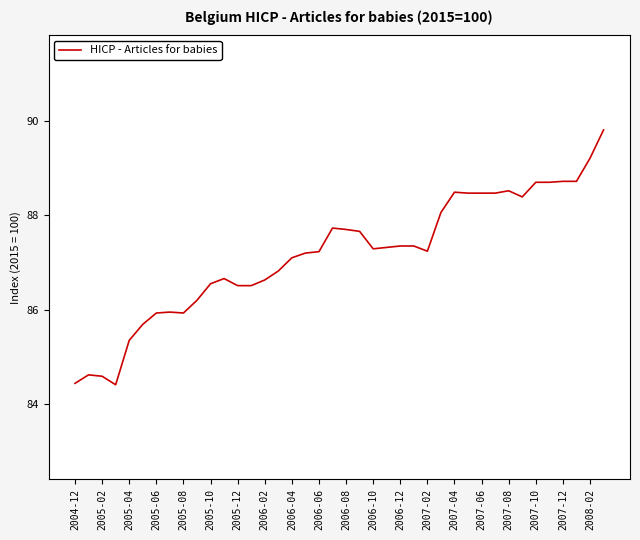

What is the maximum value shown in the chart?

89.8